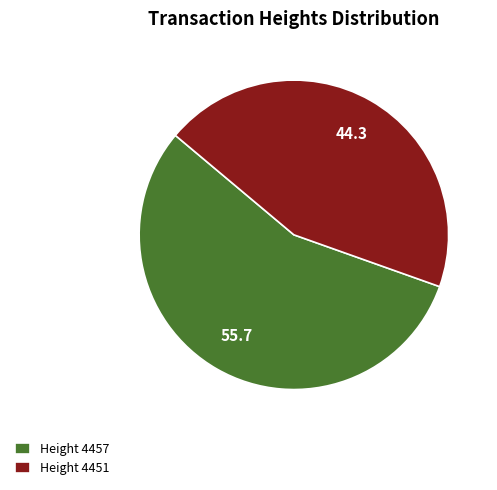

Combined, do Height 4457 and Height 4451 account for over 50%?

Yes